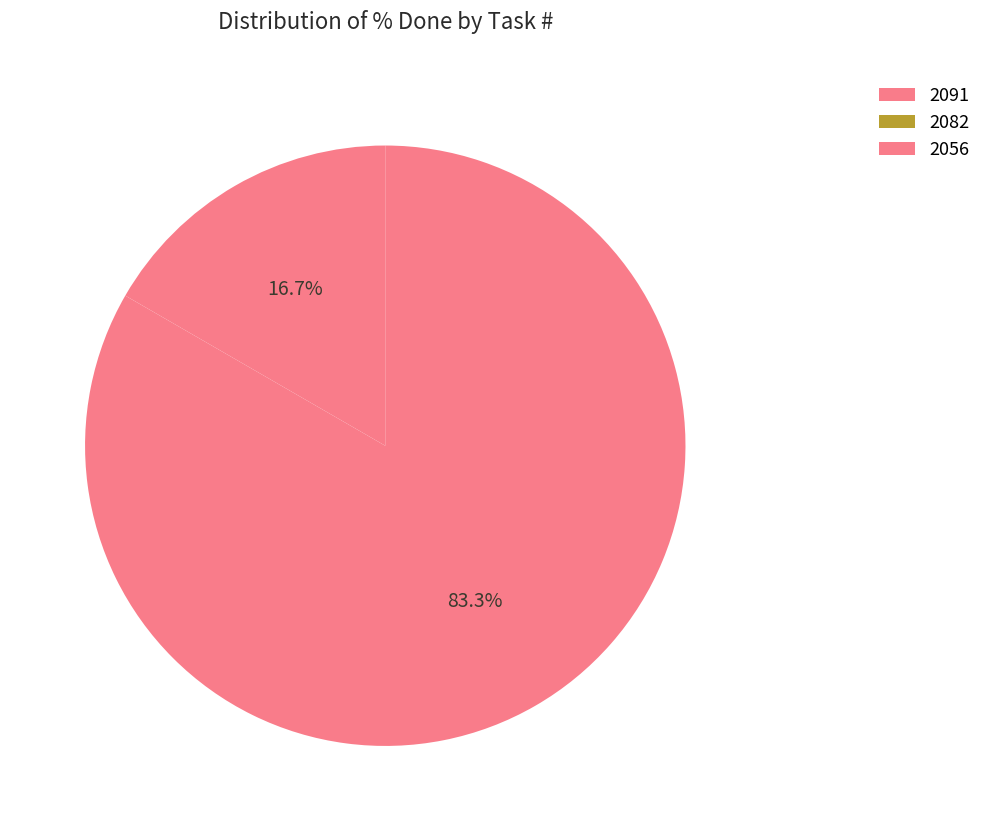

Is the sum of 2082 and 2056 greater than half?

Yes